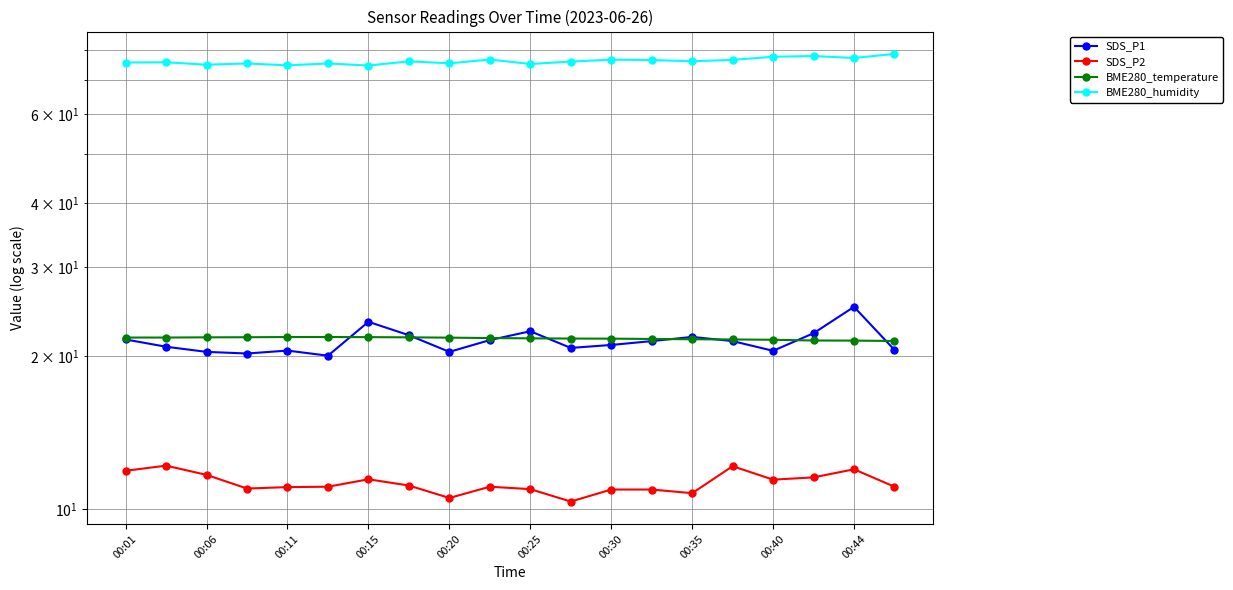

Is this an area chart (filled region under the line)?

No